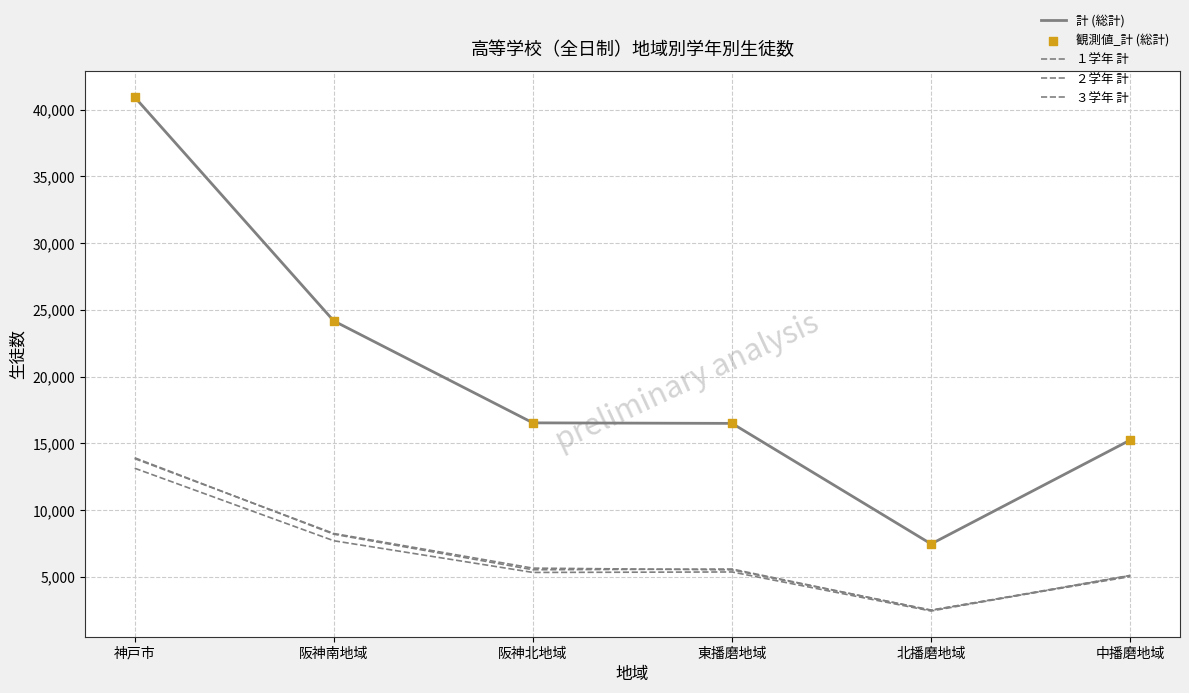

Does the chart have visible grid lines?

Yes